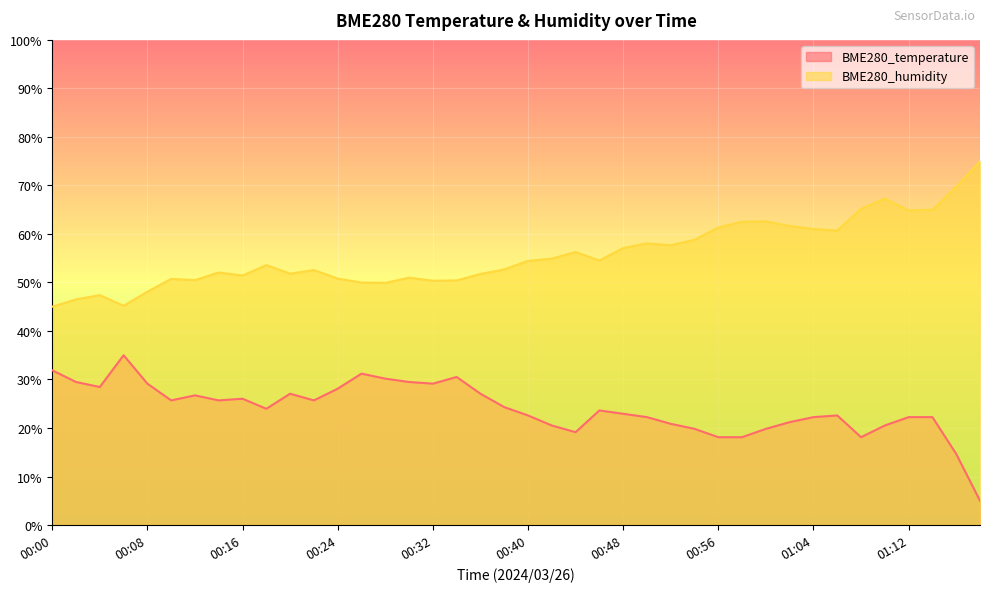

What is the difference between the highest and lowest values at 00:50?

35.8